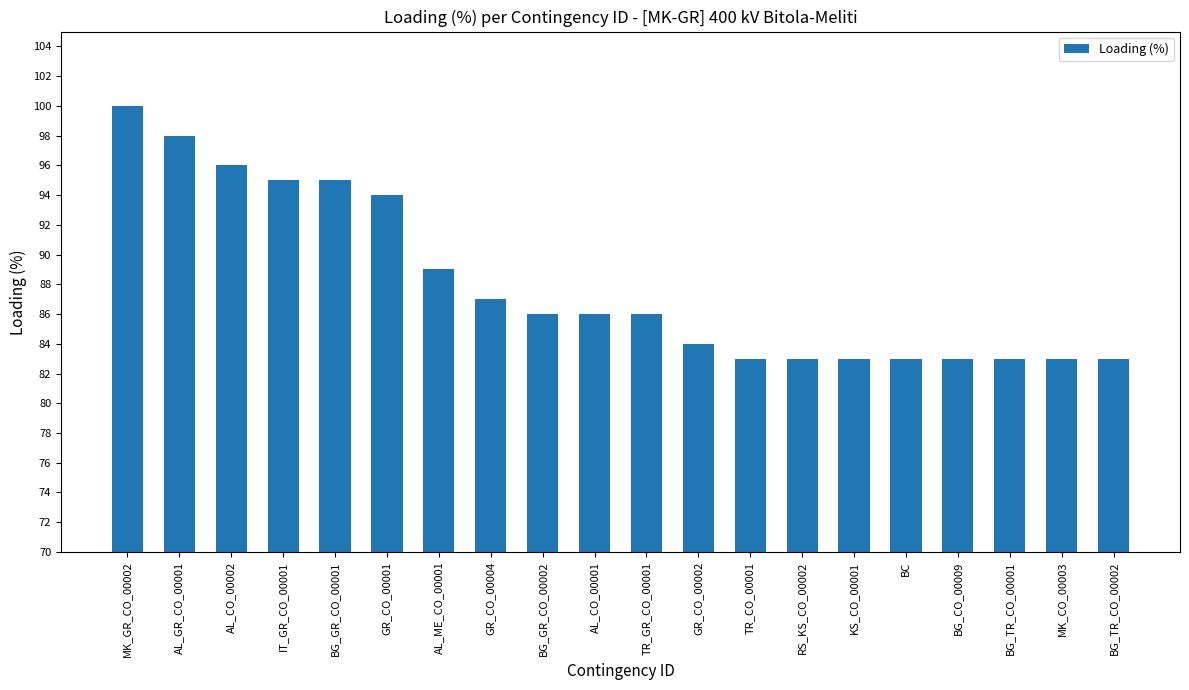

What is the average value?

88